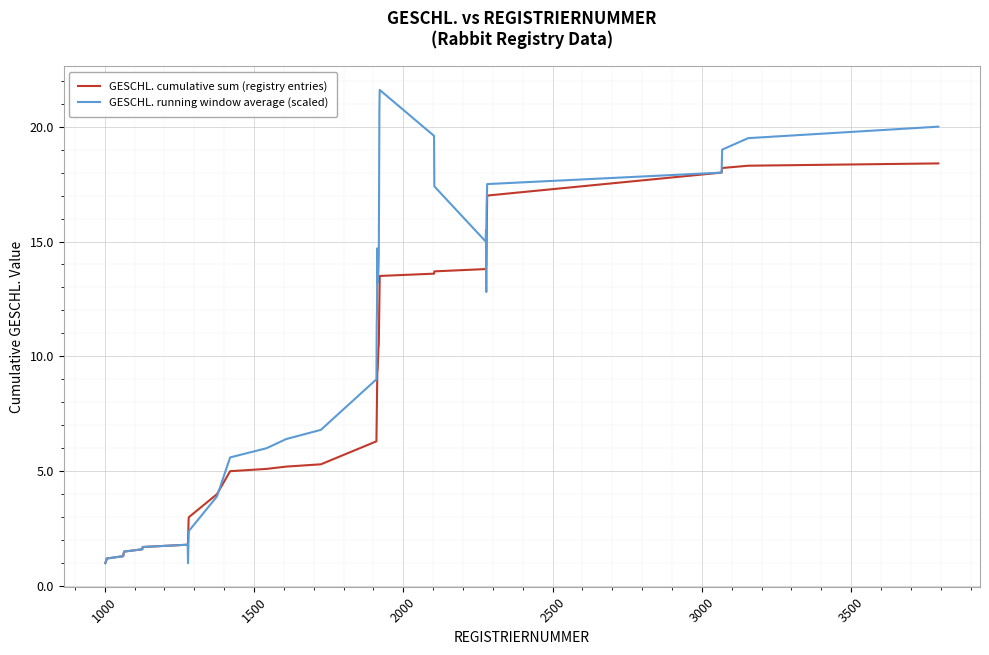

What is the lowest value of the GESCHL. running window average (scaled) series?

1.0